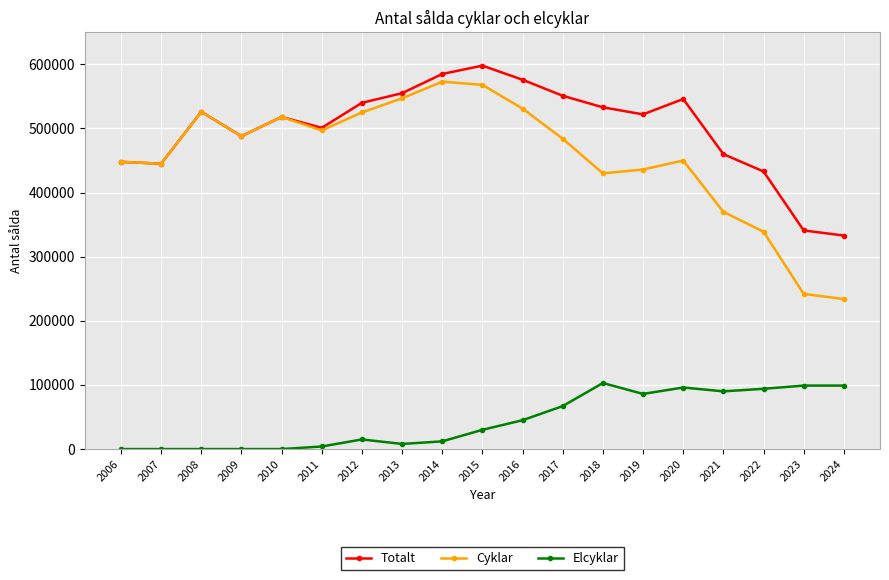

At which category does Totalt reach its first local peak?

2008